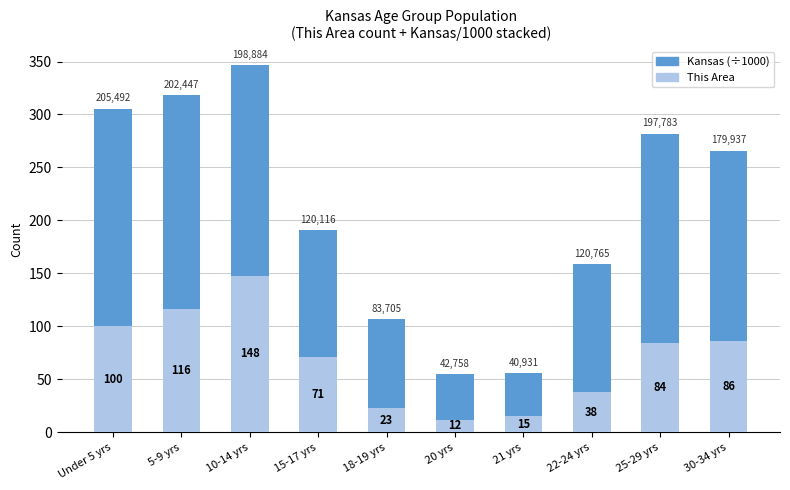

Reading left to right, what are the values for This Area?

100.0	116.0	148.0	71.0	23.0	12.0	15.0	38.0	84.0	86.0